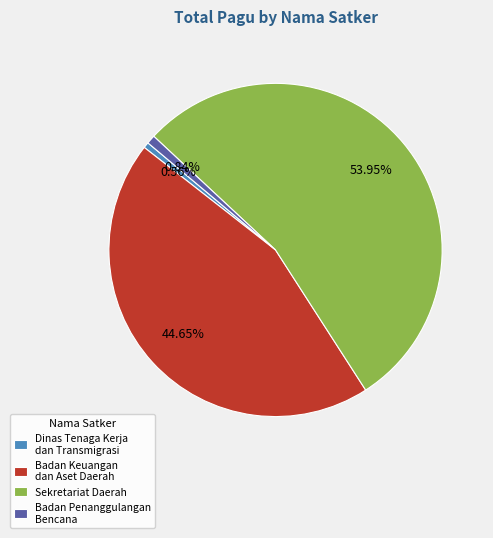

To the nearest percent, what portion does Badan Keuangan dan Aset Daerah represent?

45%